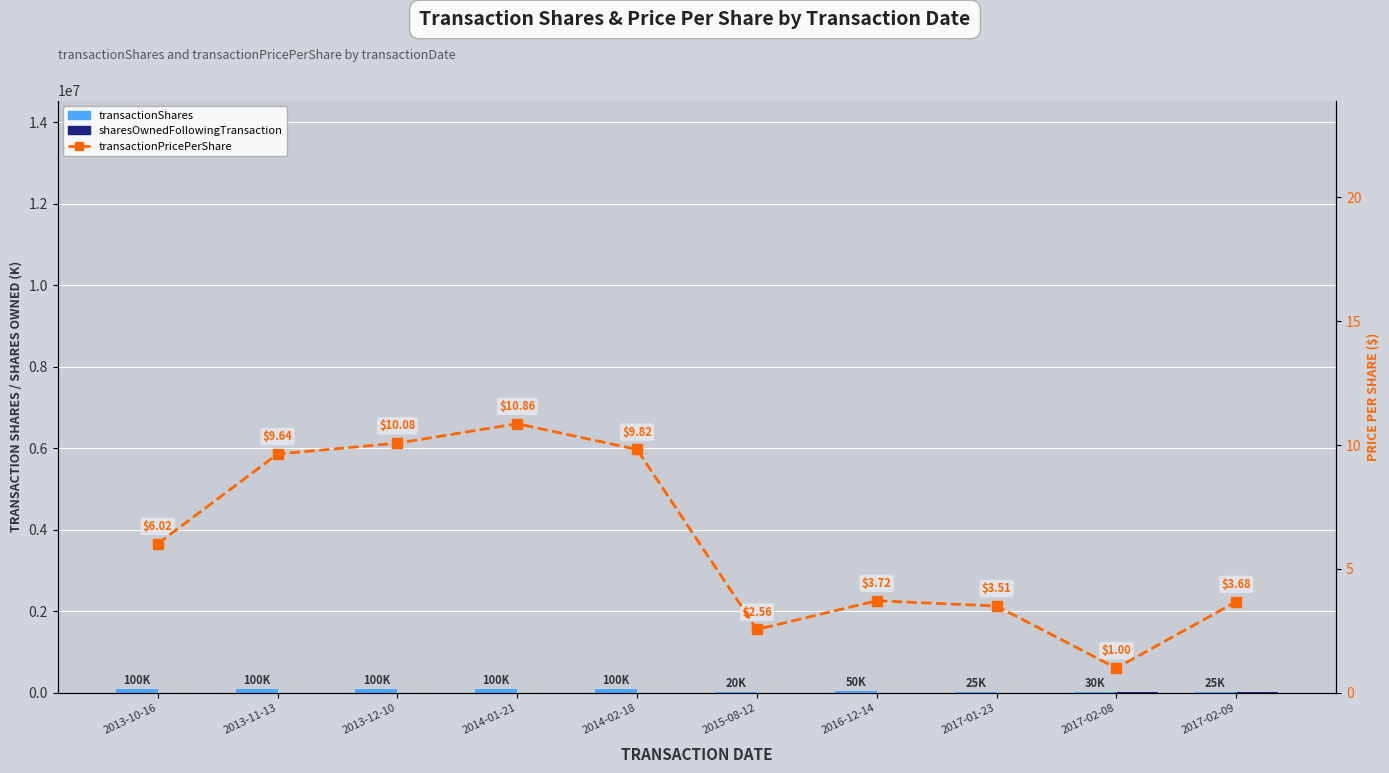

How many groups of bars are there?

10